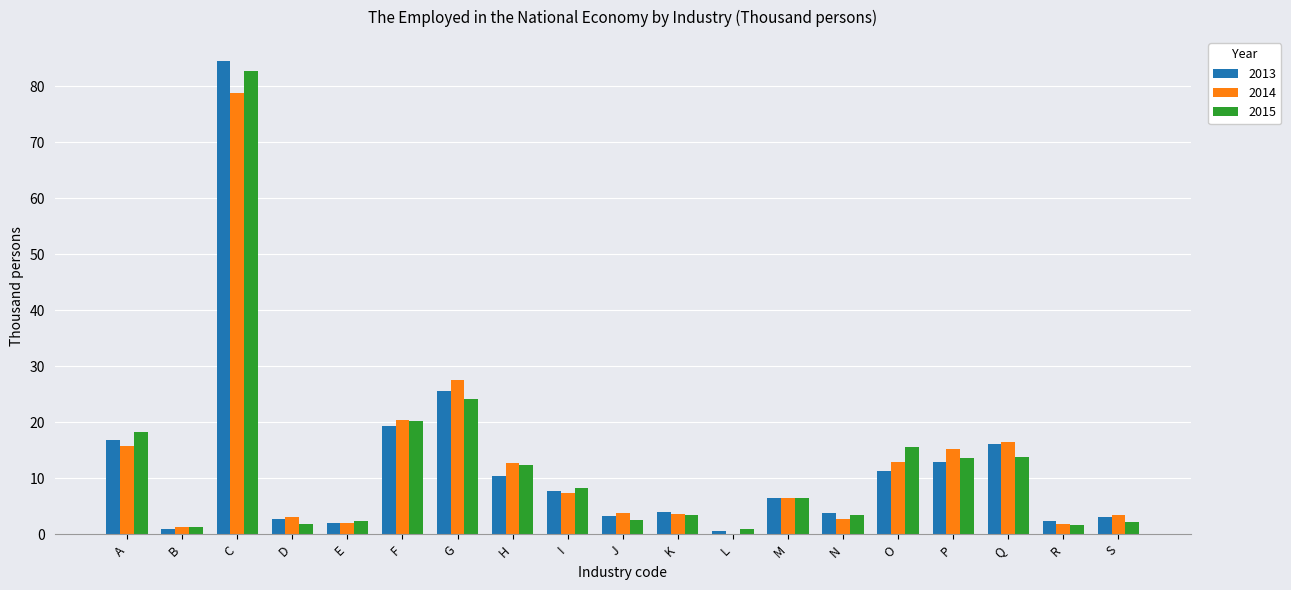

What is the total value across all series at C?

246.0